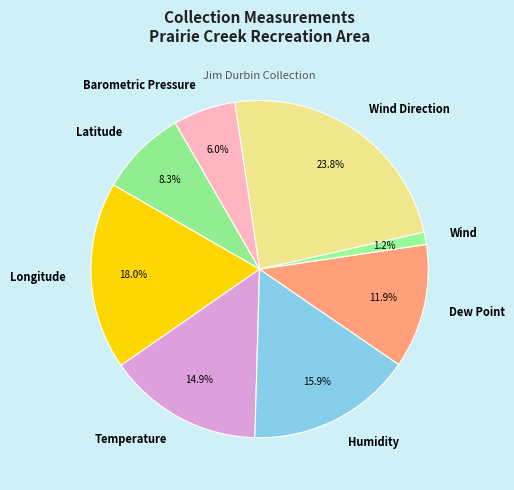

To the nearest percent, what is the combined percentage of Barometric Pressure and Dew Point?

18%